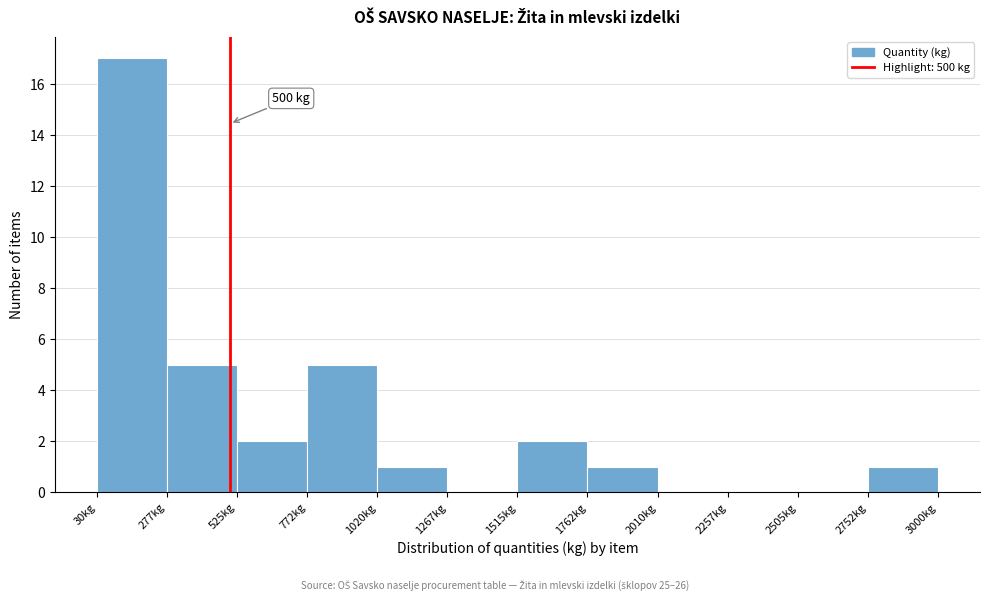

Which range on the x-axis has the tallest bar?

50 to 300